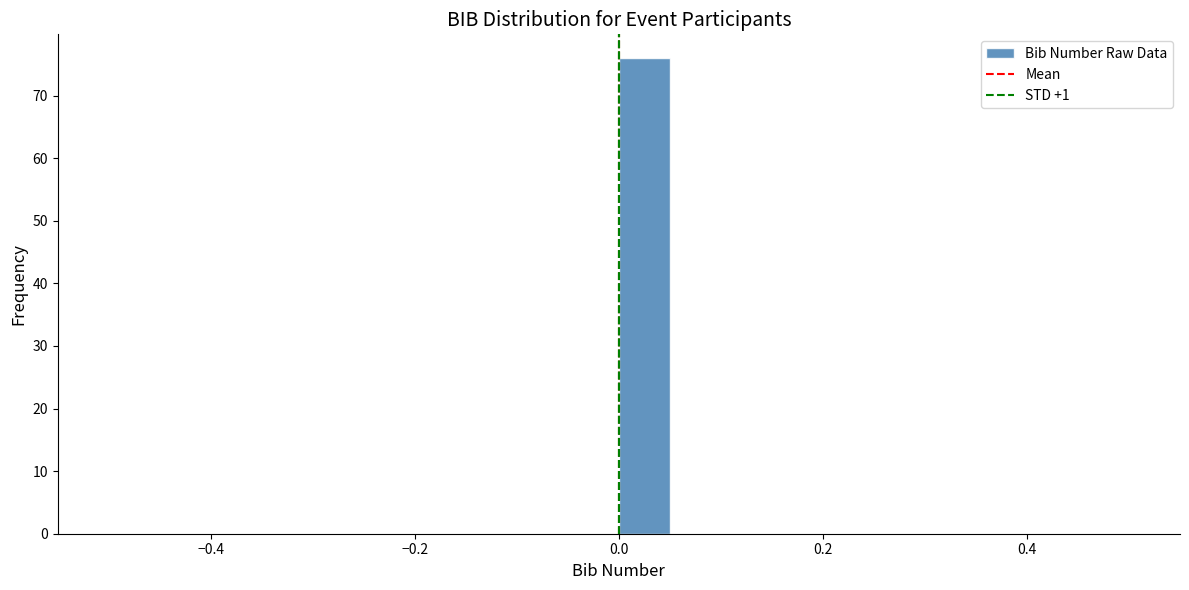

Read against the x-axis, roughly where is the centre of the tallest bar?

0.02